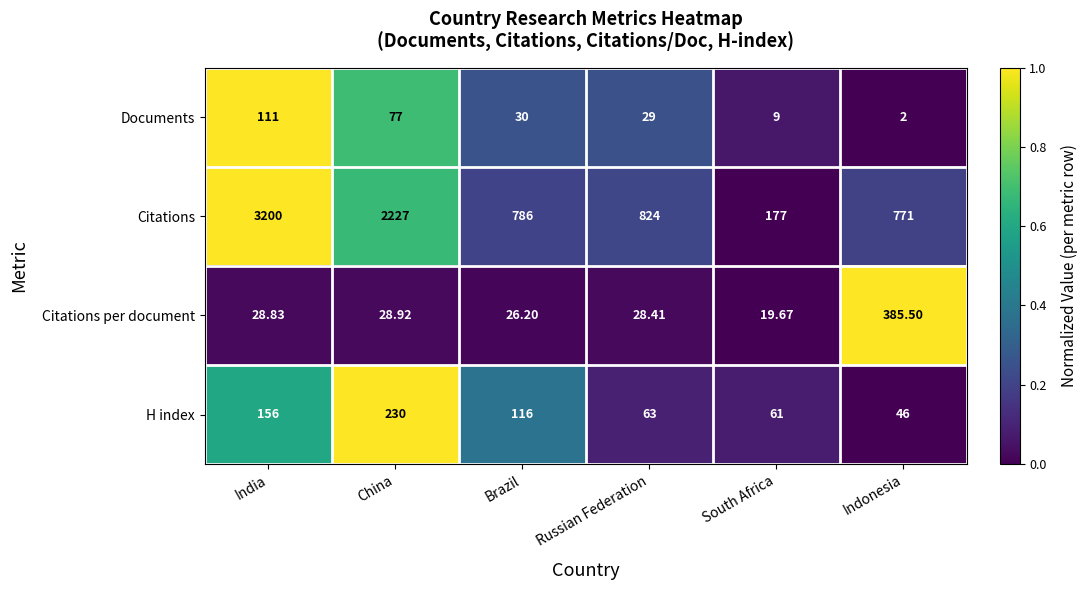

Which series has the widest spread of values?

Citations